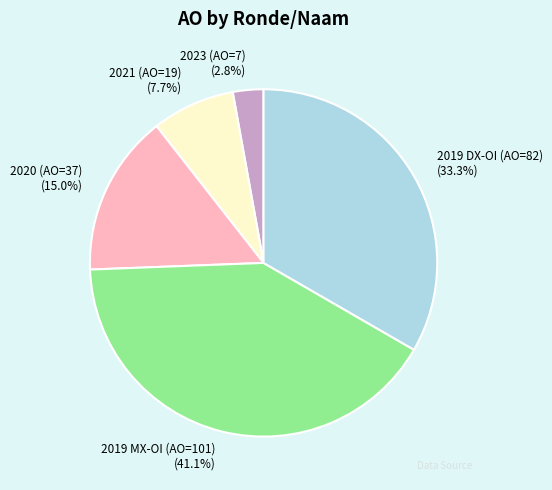

Is the sum of 2021 (AO=19) and 2020 (AO=37) greater than half?

No